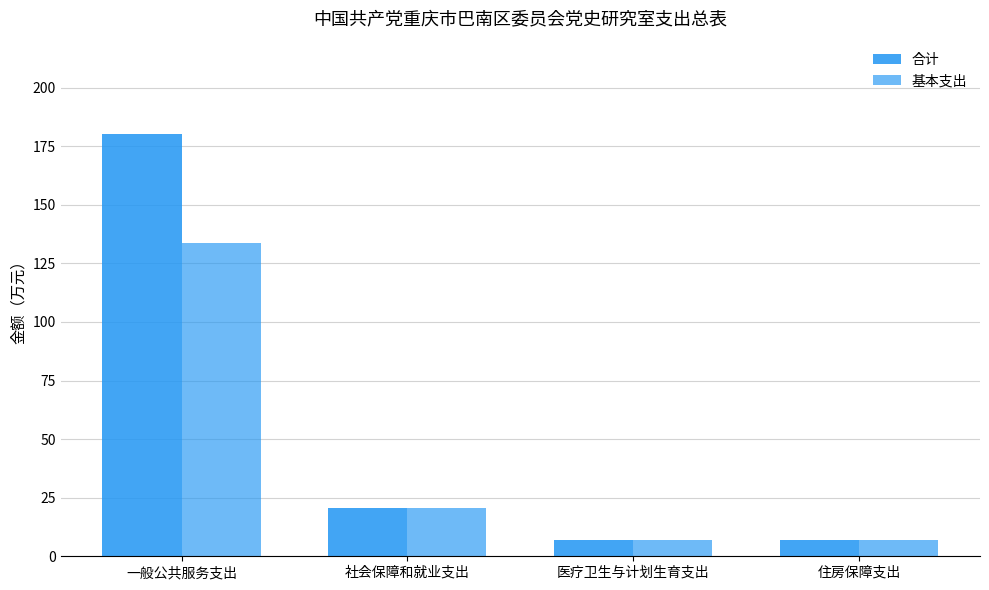

Are the bars horizontal?

No